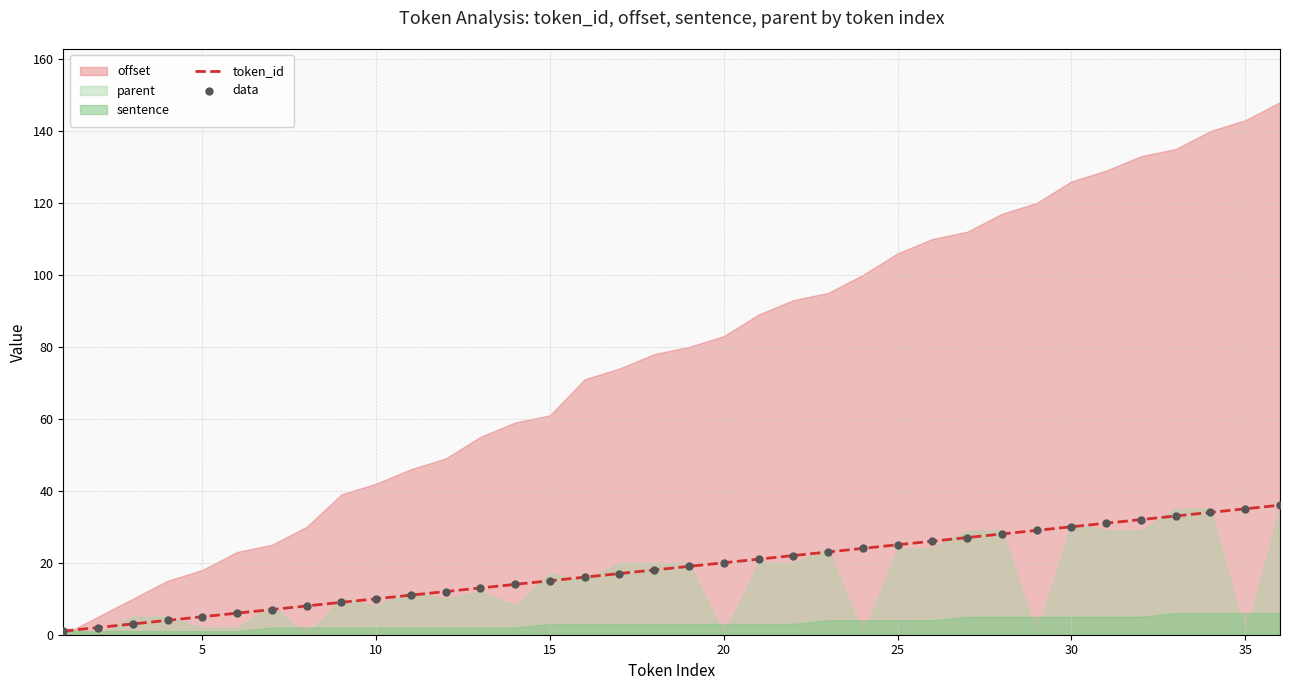

What is the maximum value for token_id?

36